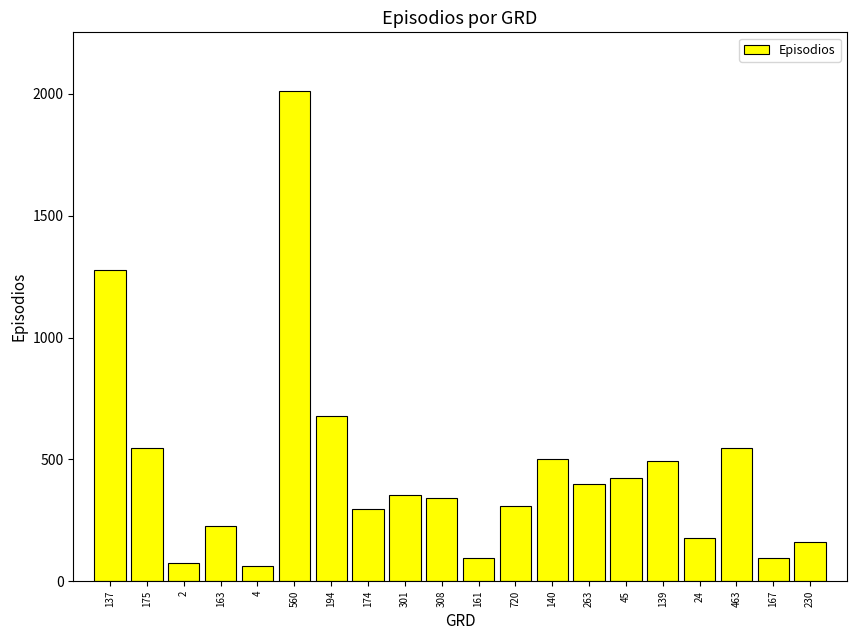

What is the label of the 8th bar from the left?

174